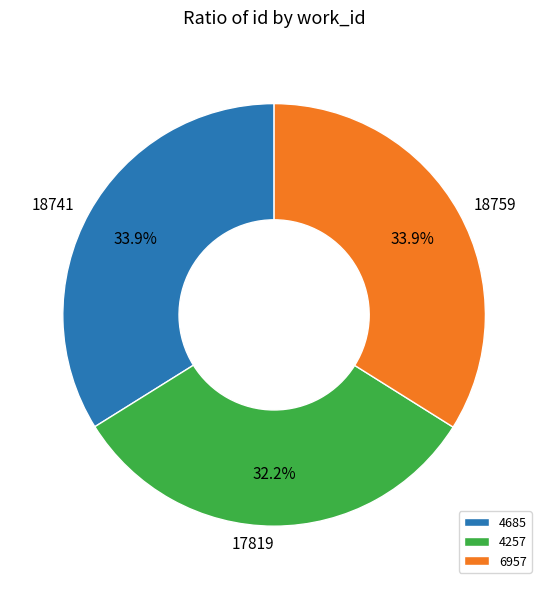

True or false: 4685 accounts for 45% of the total.

False